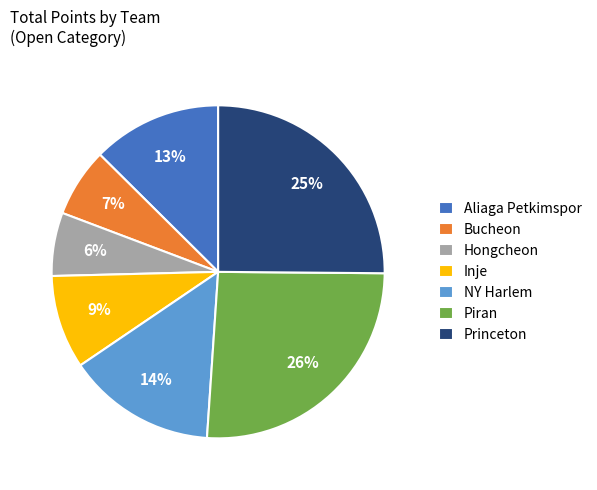

Does any single category account for the majority?

No